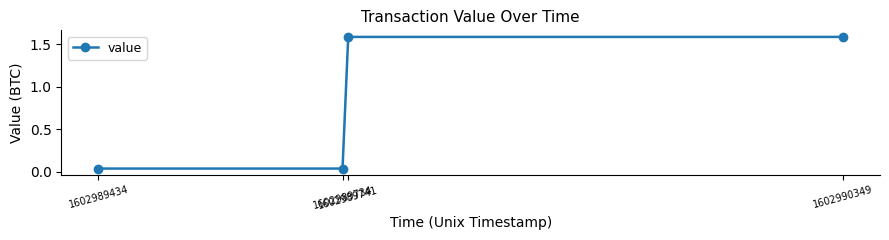

What is the value of the 3rd point from the left?

1.6